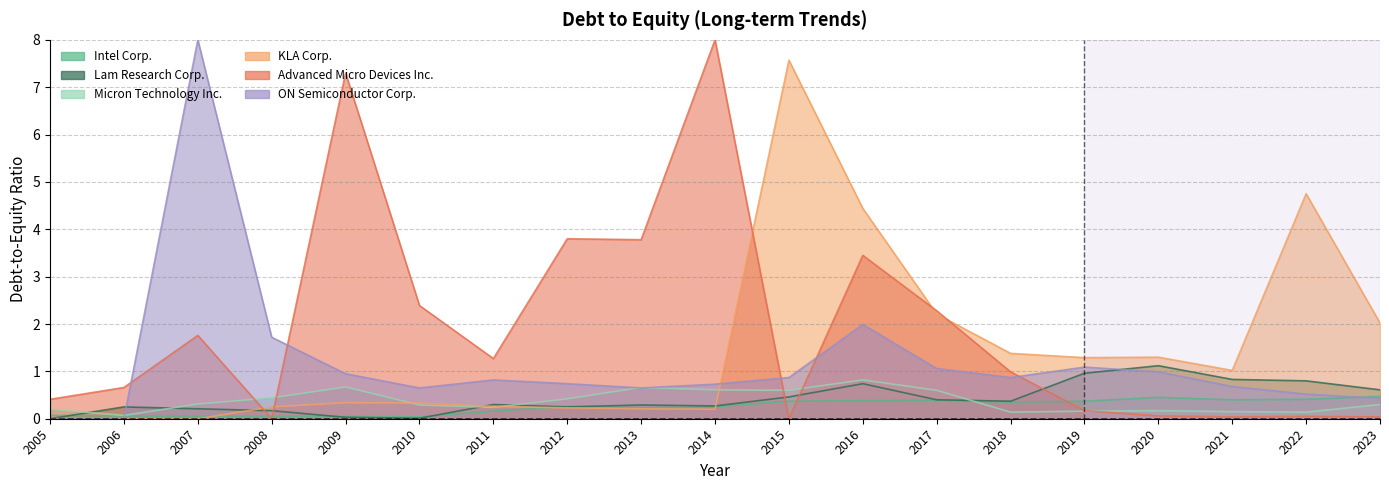

True or false: Lam Research Corp. has a value of 0.1 at 2008.

False